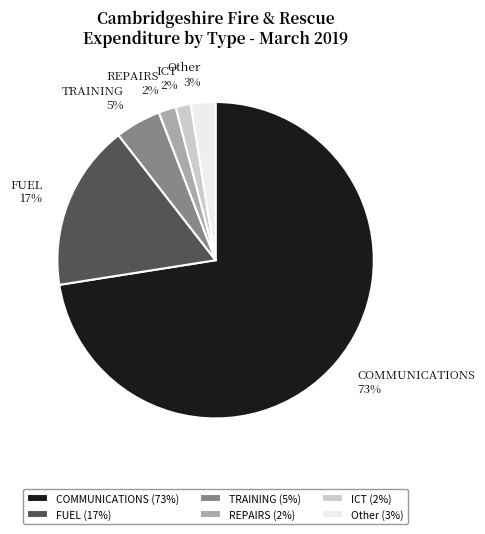

Which has a higher value, FUEL or REPAIRS?

FUEL